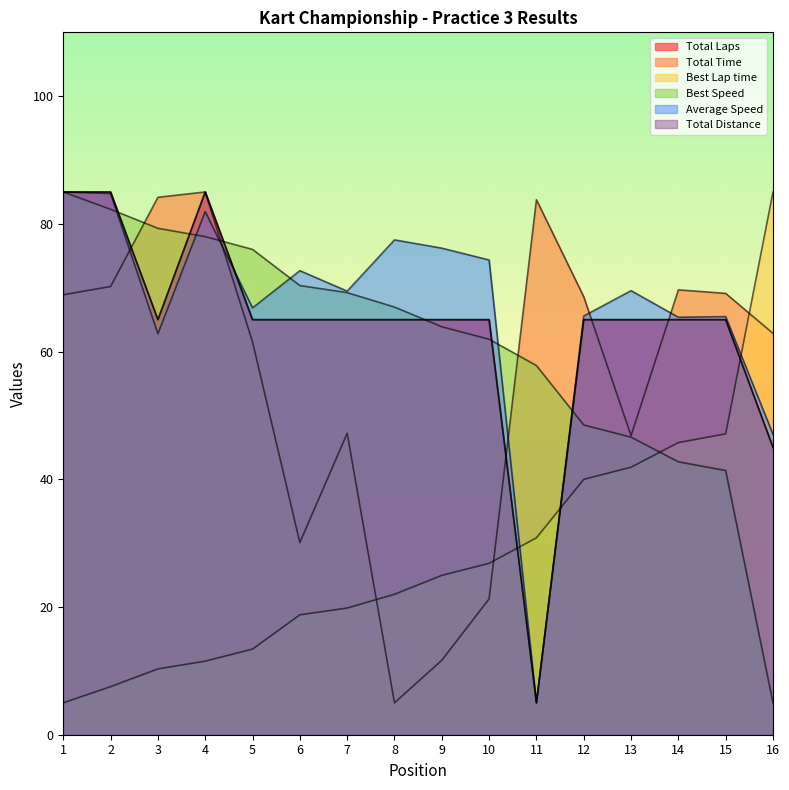

What is the difference between the highest and lowest values at 4?

73.5